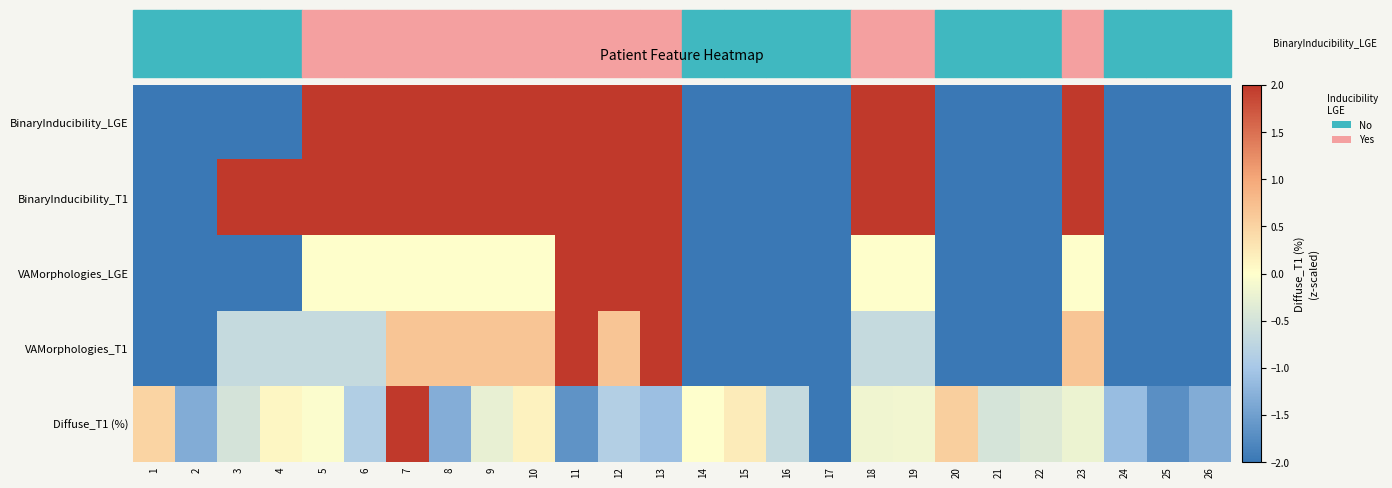

List the series in order of their peak value, lowest first.

BinaryInducibility_LGE, BinaryInducibility_T1, VAMorphologies_LGE, VAMorphologies_T1, Diffuse_T1 (%)